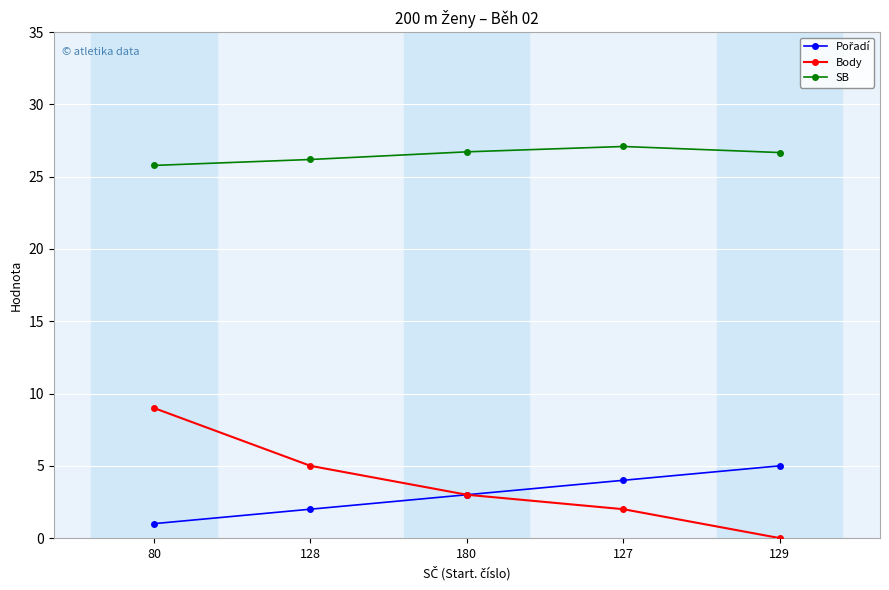

What value does the Body series have at 128?

5.0